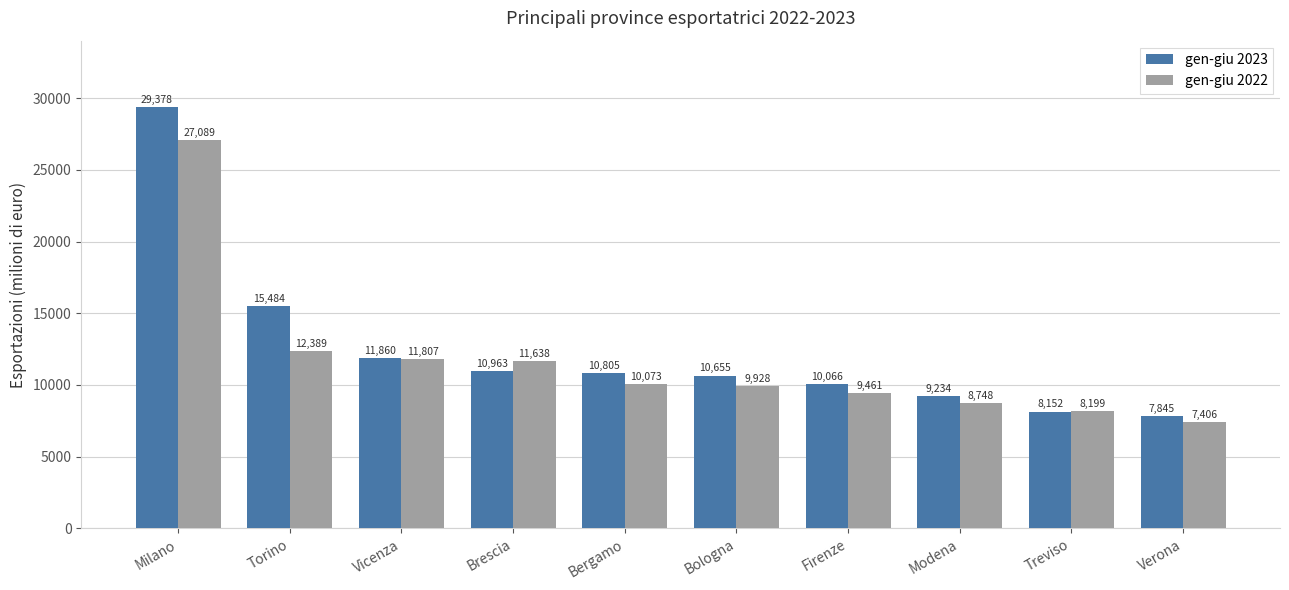

The gen-giu 2023 series shows 7845 at Verona. True or false?

True